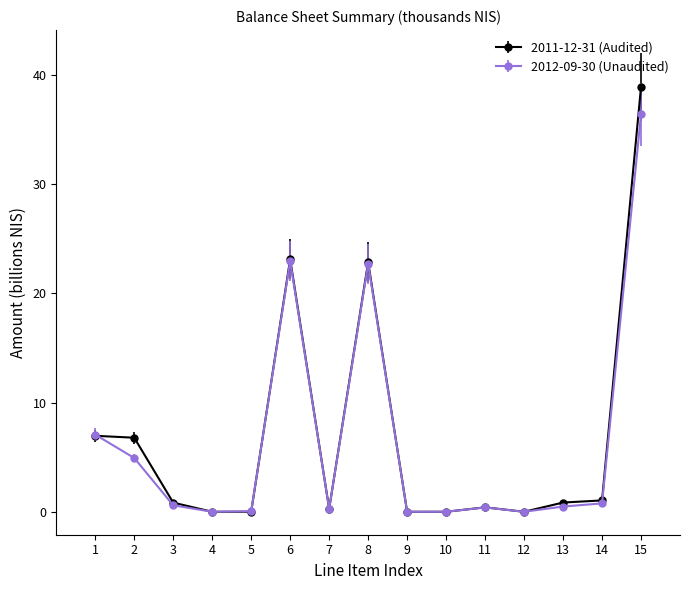

What is the difference between the second highest and second lowest values in the 2011-12-31 (Audited) series?

23.1